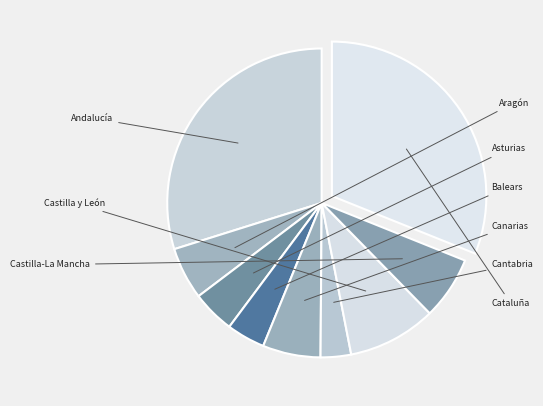

Which category has the smallest portion of the pie?

Cantabria